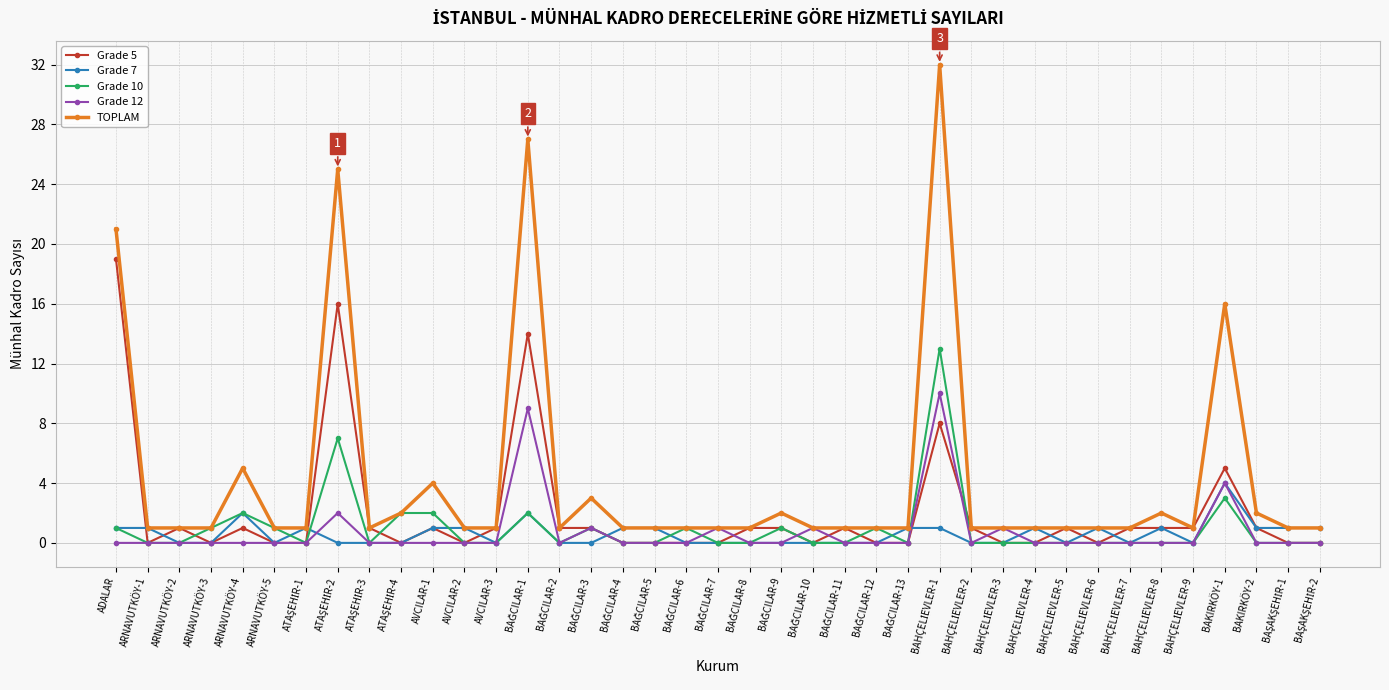

True or false: Grade 12 has more than 2 points higher than both neighbors.

True